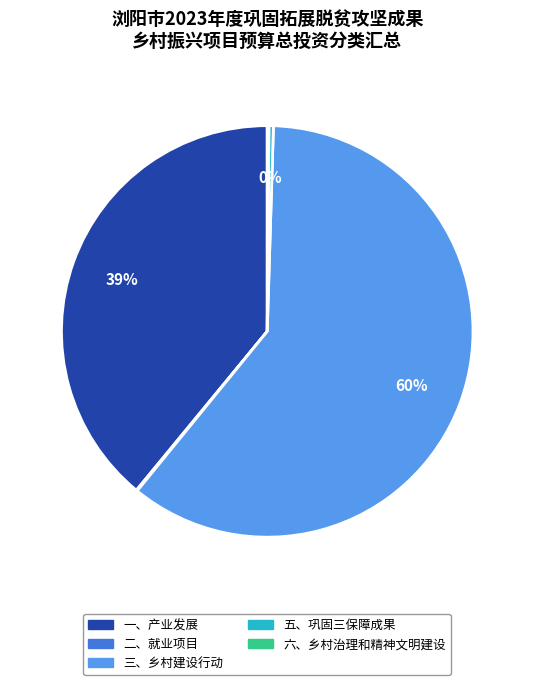

Which slice is the largest?

三、乡村建设行动